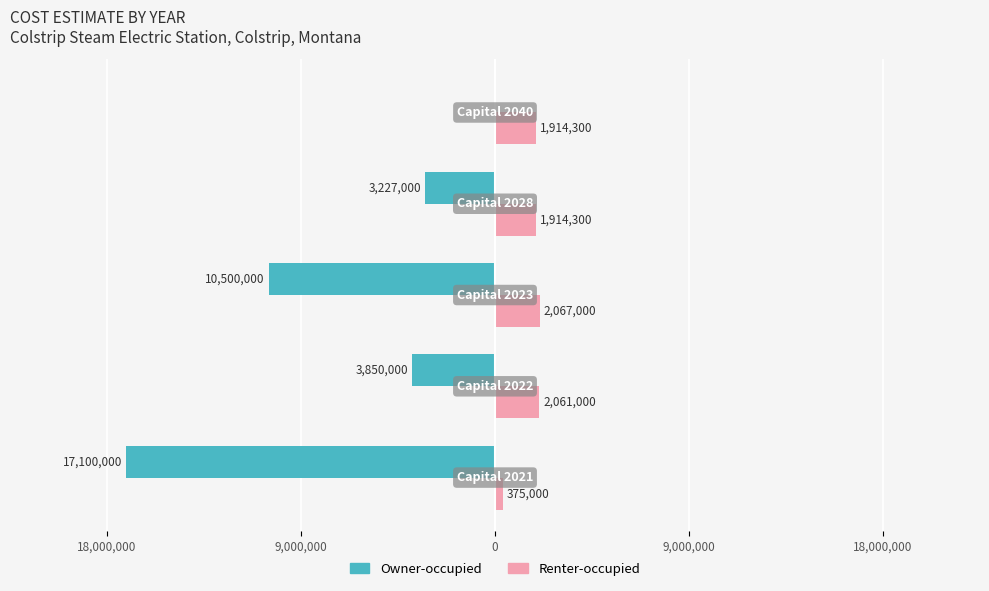

What is the difference between the maximum and minimum values in the Renter-occupied series?

1692000